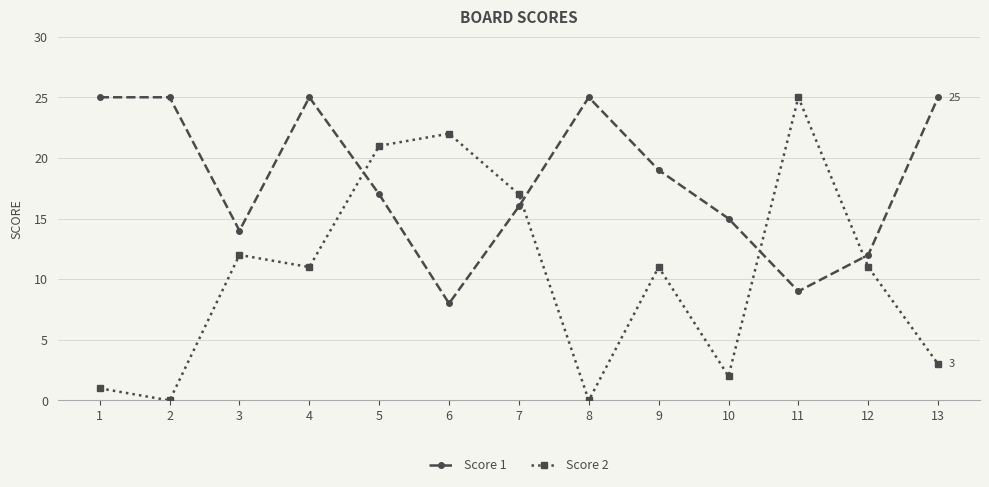

True or false: Score 1 has more than 1 interior local peaks.

True